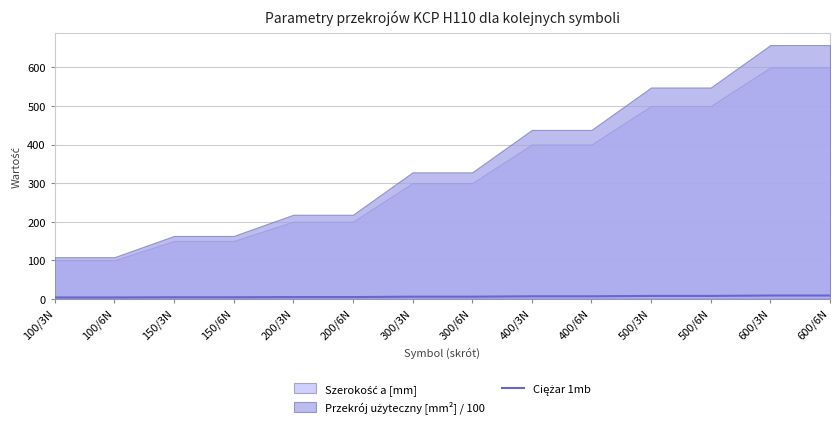

Is it true that the value at 400/3N is 6.5?

True